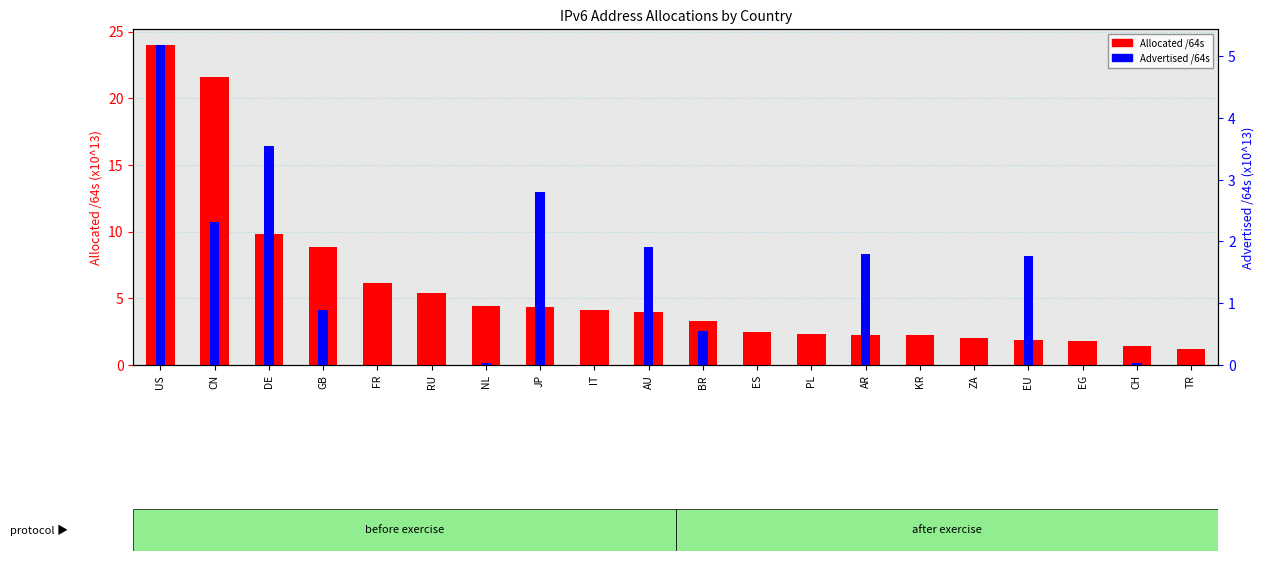

What is the total value across all series at EG?

1.8